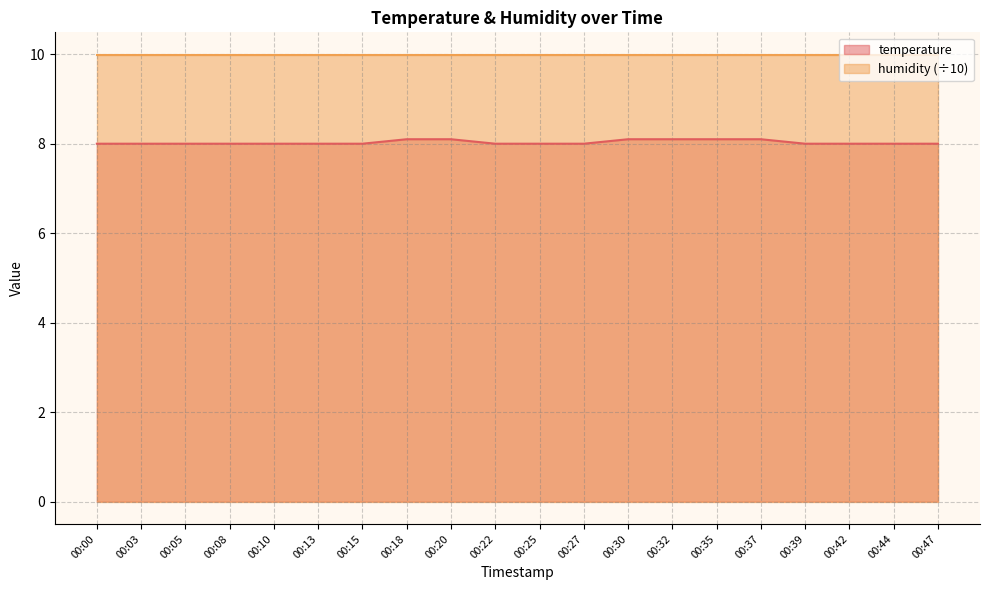

Approximately how many times larger is the value at 00:22 compared to 00:37?

1.0